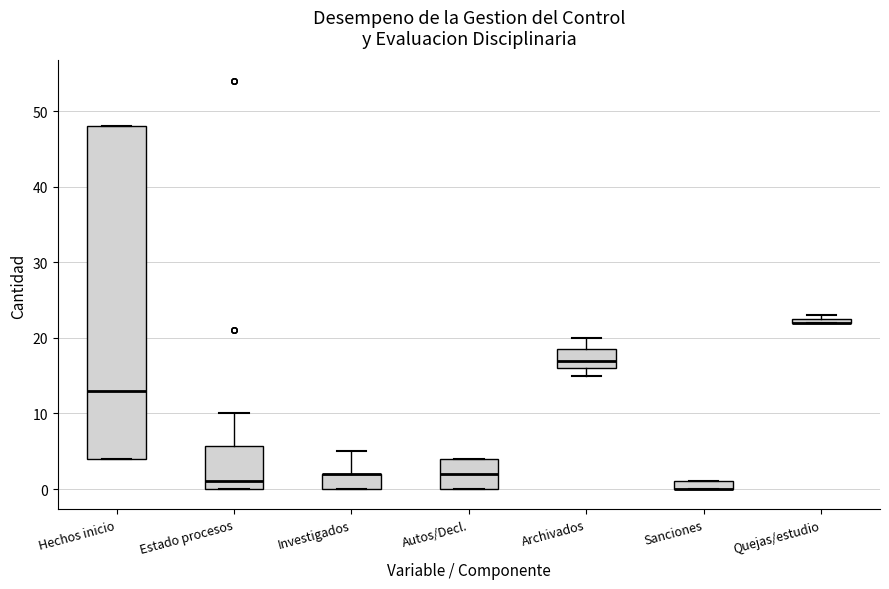

Comparing the boxes themselves (not the whiskers), which one is the tallest?

Hechos inicio